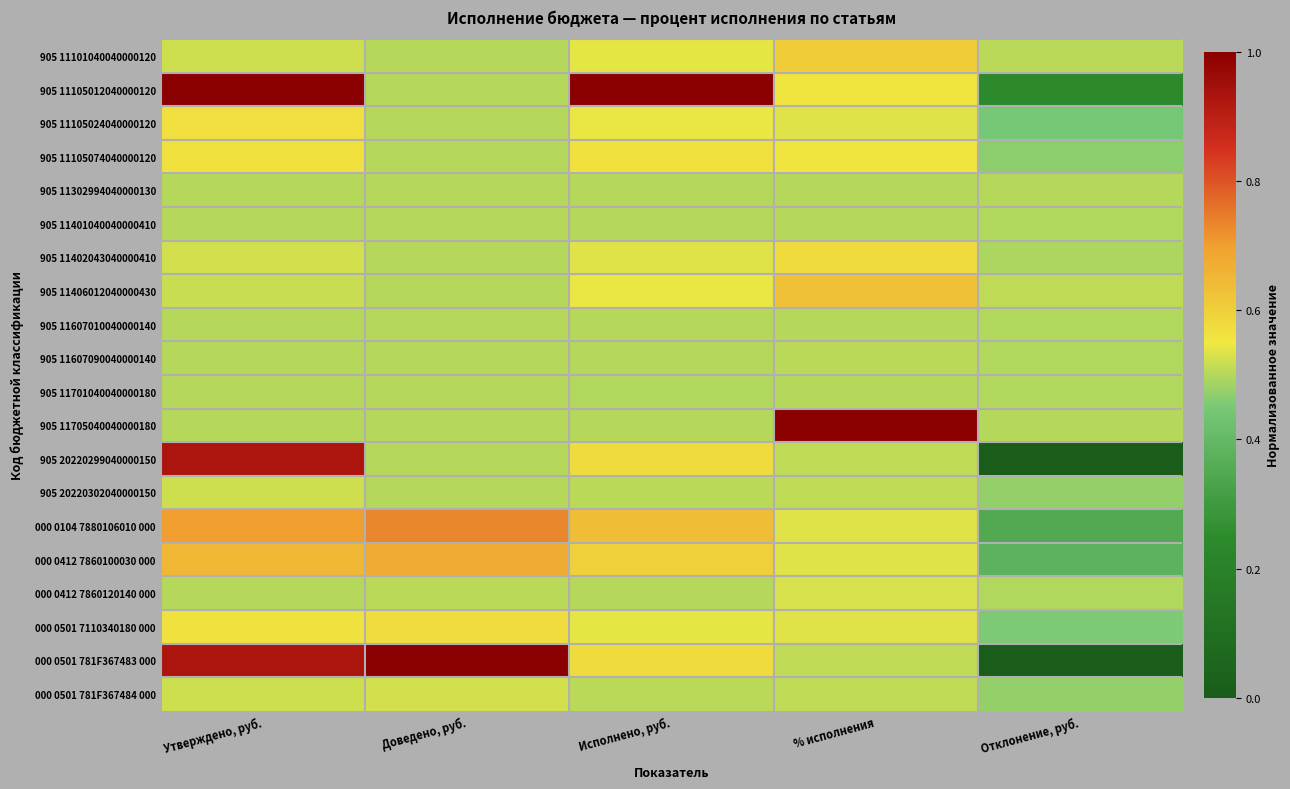

What is the maximum value shown in the chart?

1.0